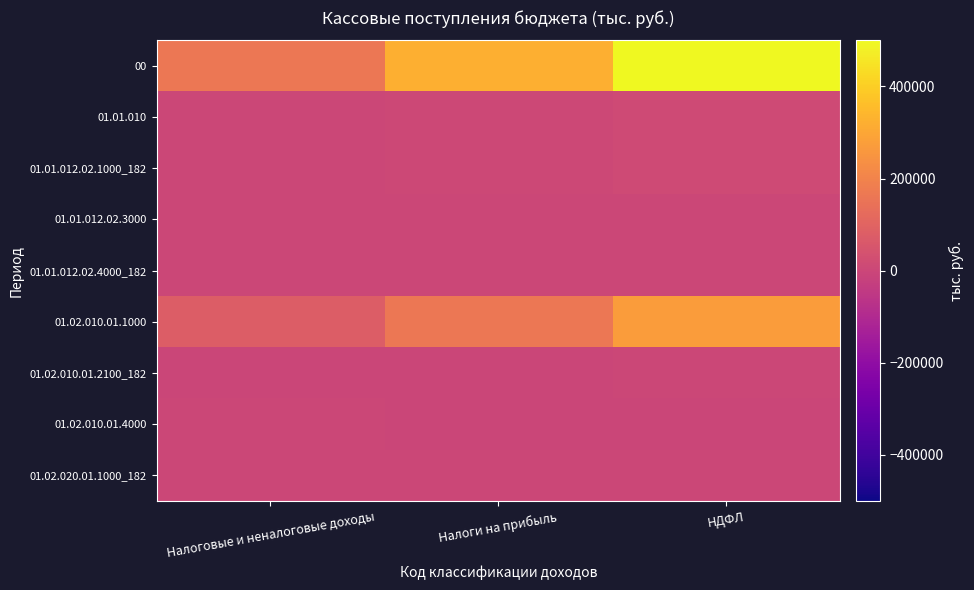

What is the spread (max minus min) of values at НДФЛ?

499916.1